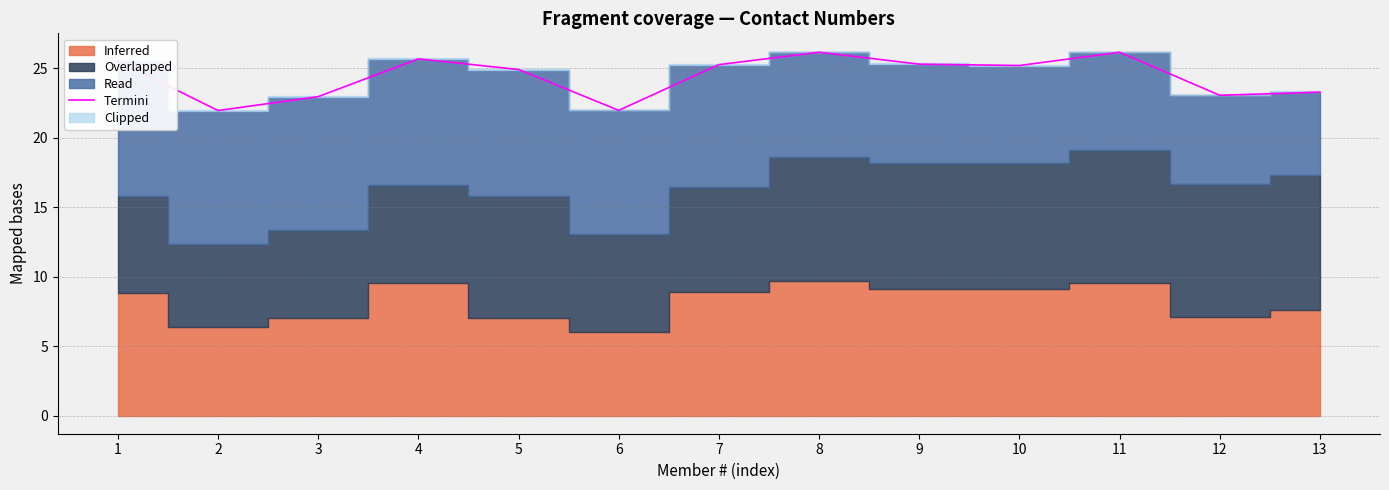

What is the difference between the maximum and second lowest values?

4.2